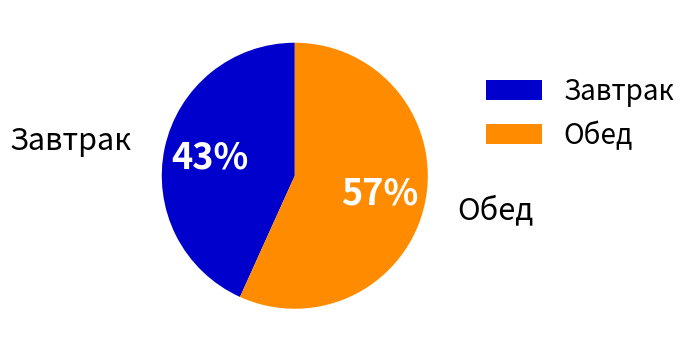

Is there a majority slice in this chart?

Yes